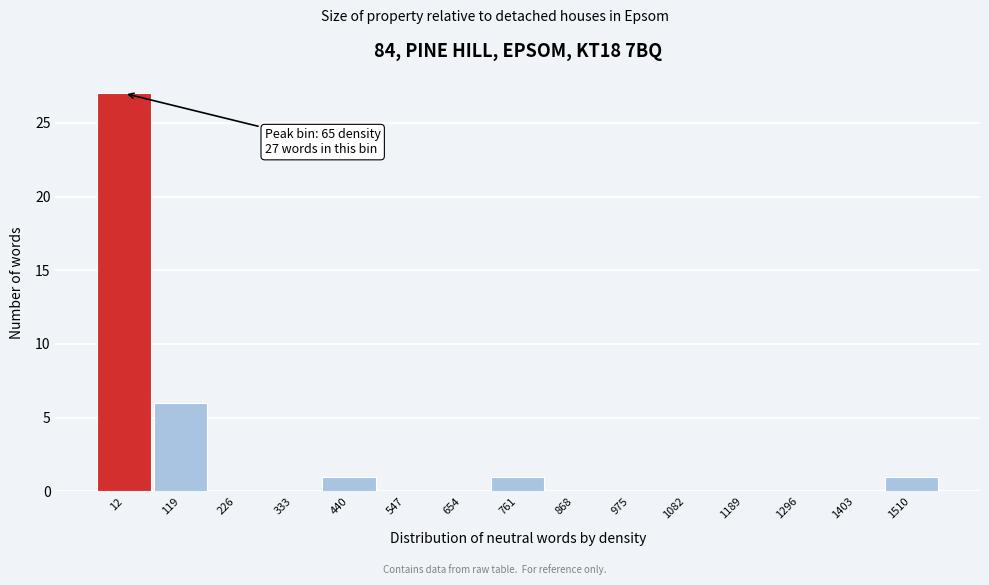

Reading left to right, extract all data points from this chart.

12=27	119=6	226=0	333=0	440=1	547=0	654=0	761=1	868=0	975=0	1082=0	1189=0	1296=0	1403=0	1510=1